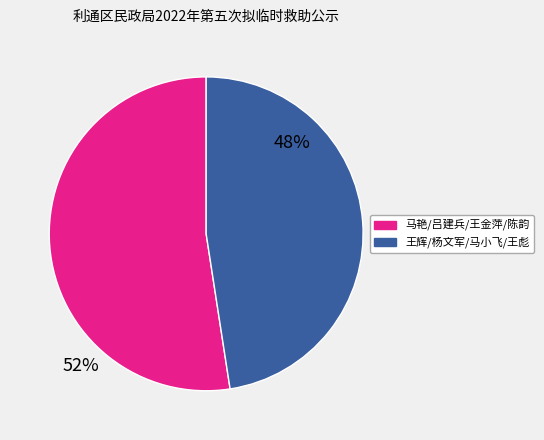

Is there a majority slice in this chart?

Yes